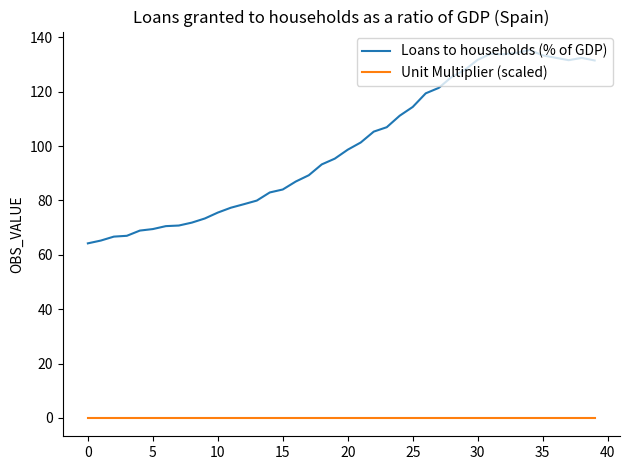

True or false: Loans to households (% of GDP) and Unit Multiplier (scaled) cross at least once.

False